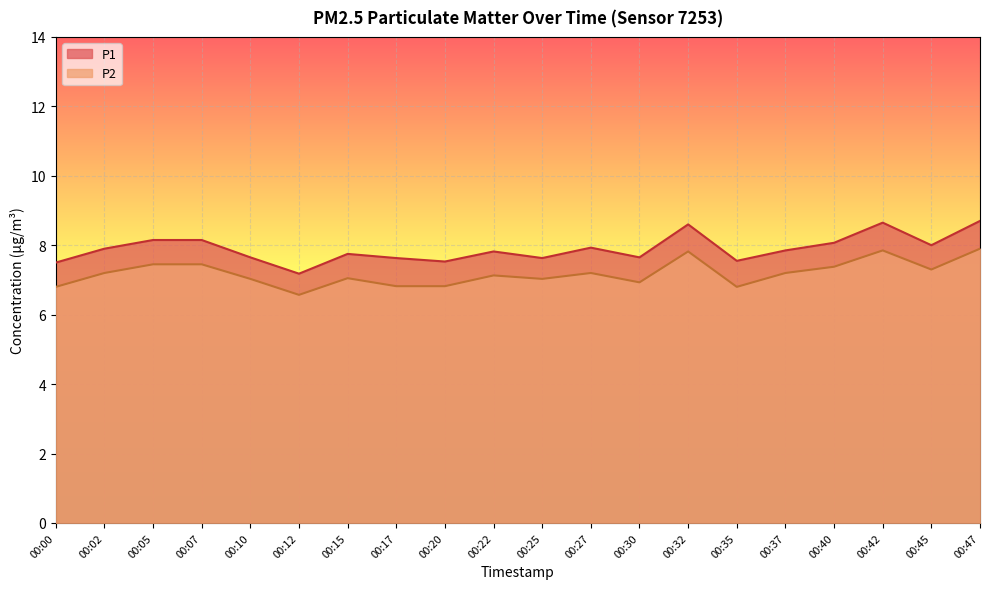

What is the difference between the highest and lowest values at 00:07?

0.7